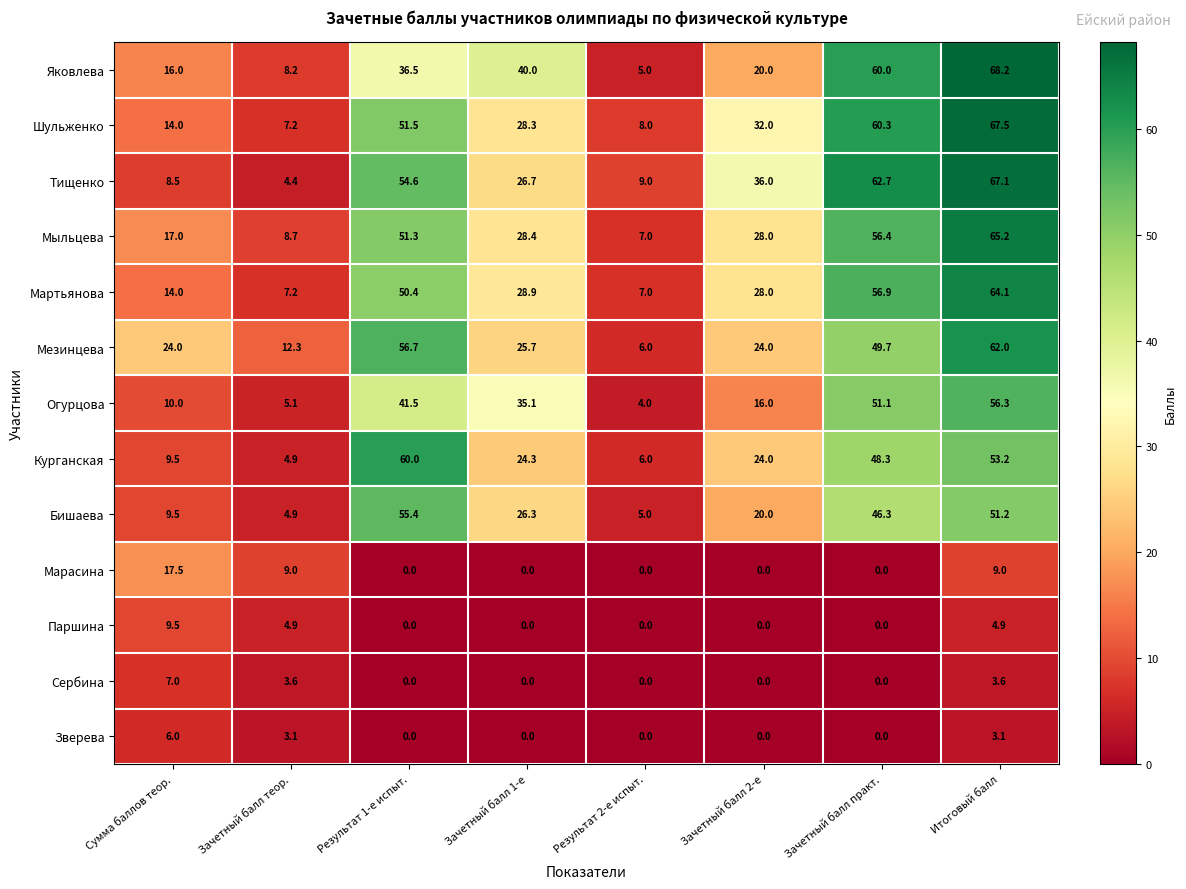

What is the sum of the Мыльцева values at Зачетный балл практ. and Зачетный балл 1-е?

84.8